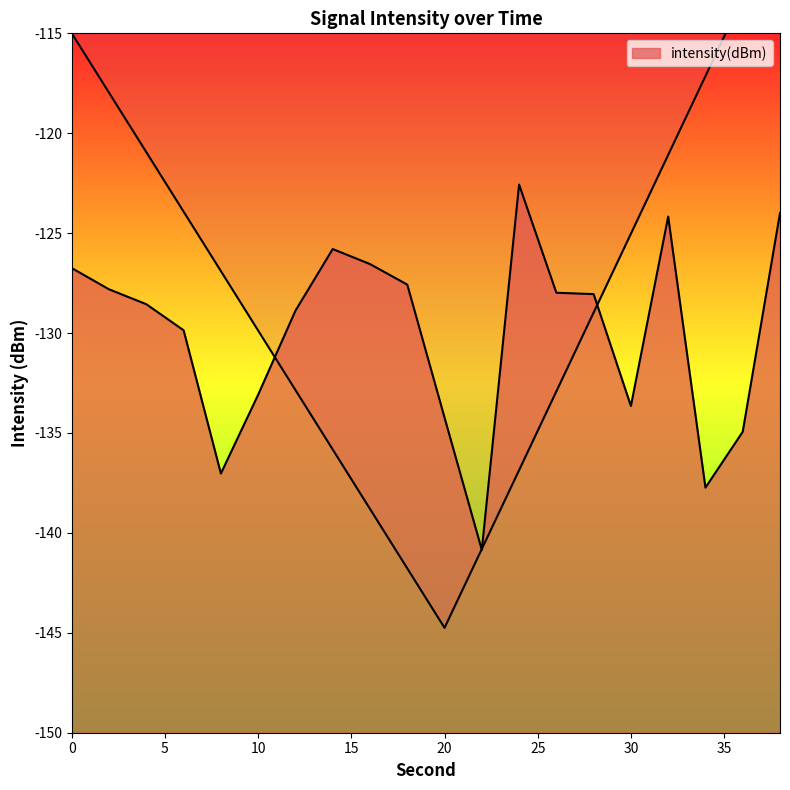

Reading left to right, list all the values displayed in this chart.

0=-126.7	2=-127.8	4=-128.6	6=-129.9	8=-137.0	10=-133.1	12=-128.9	14=-125.8	16=-126.5	18=-127.6	20=-134.2	22=-140.9	24=-122.6	26=-128.0	28=-128.1	30=-133.6	32=-124.2	34=-137.7	36=-134.9	38=-124.0